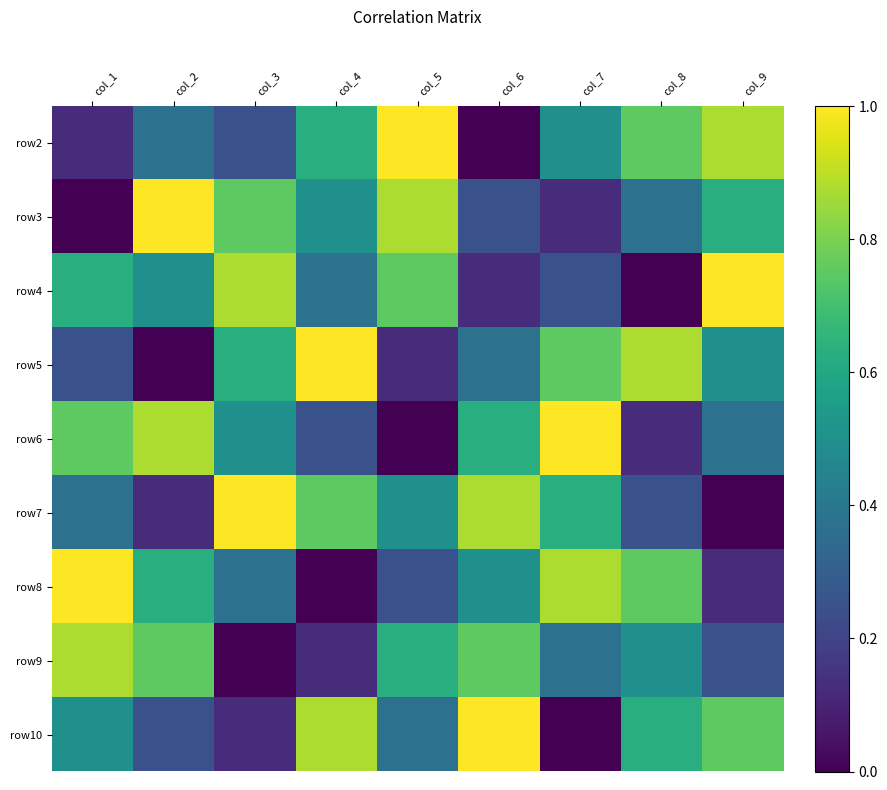

At which category does the chart reach its peak across all series?

col_5